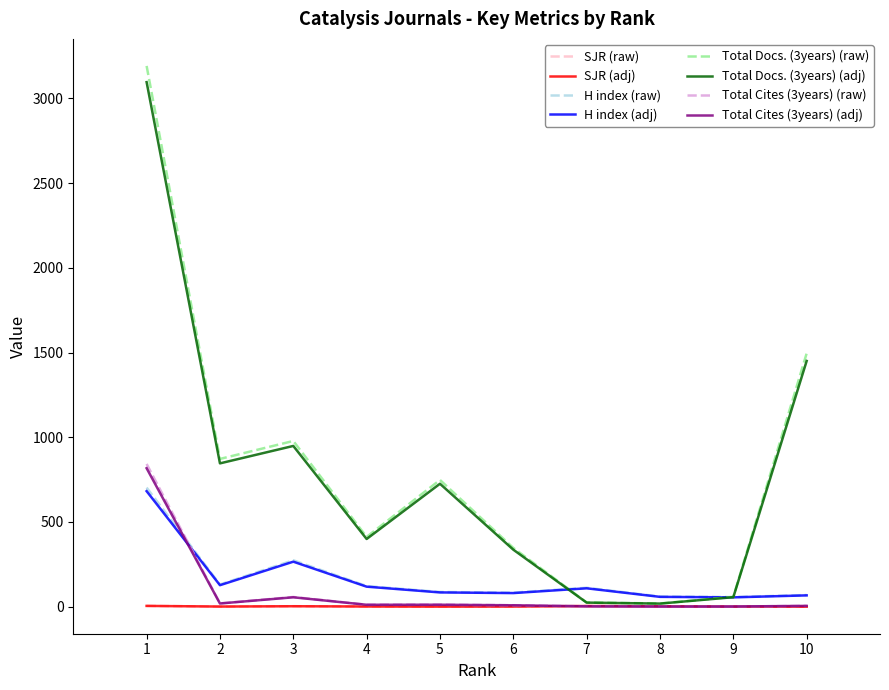

What is the total value across all series at 3?

2585.3